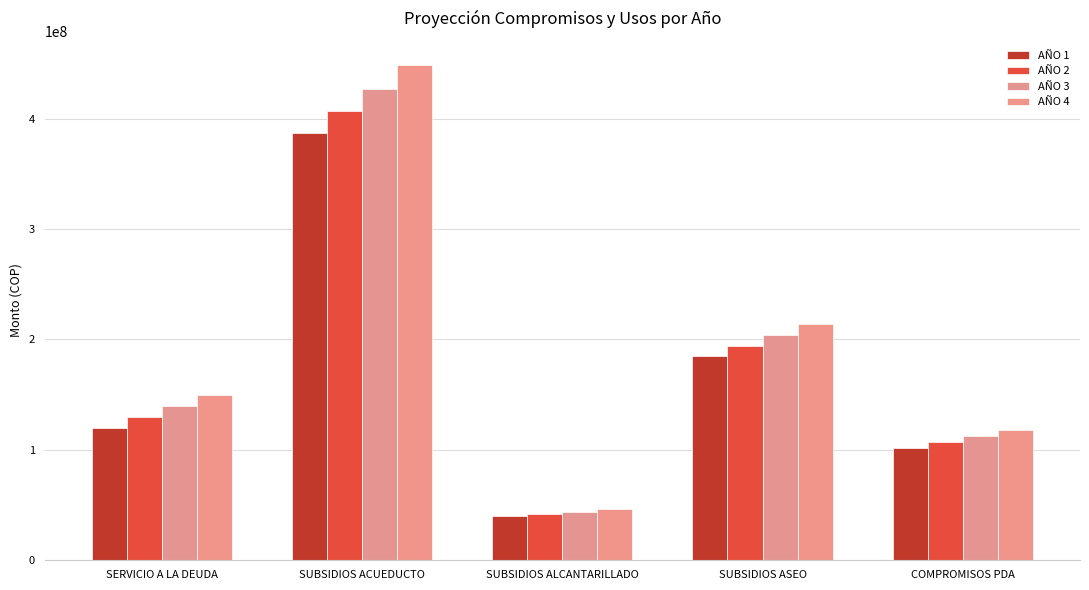

What is the label of the 2nd bar from the left?

SUBSIDIOS ACUEDUCTO